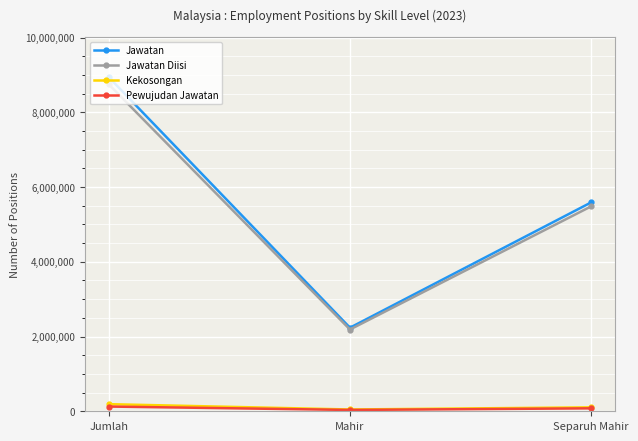

What is the difference between the Jawatan values at Mahir and Jumlah?

6699100